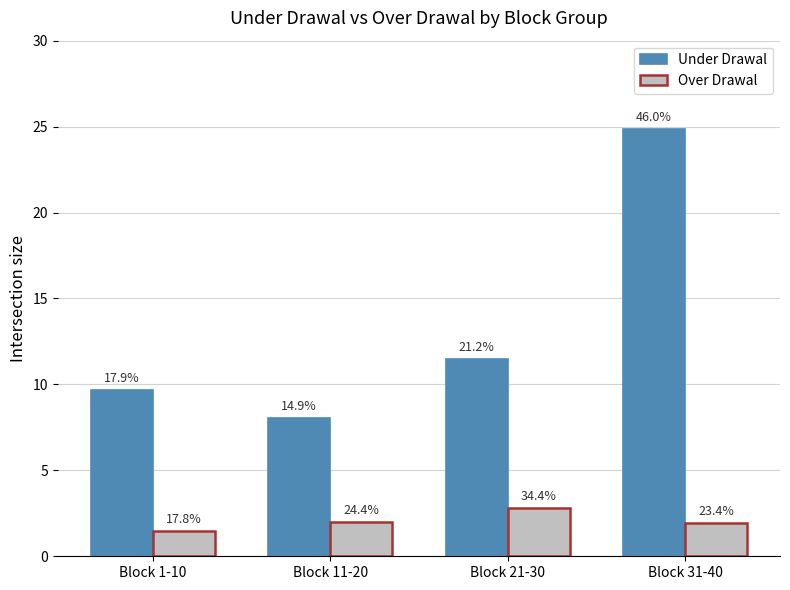

Reading left to right, list all the values displayed in this chart.

Under Drawal: Block 1-10=9.7	Block 11-20=8.0	Block 21-30=11.4	Block 31-40=24.8
Over Drawal: Block 1-10=1.5	Block 11-20=2.0	Block 21-30=2.8	Block 31-40=1.9